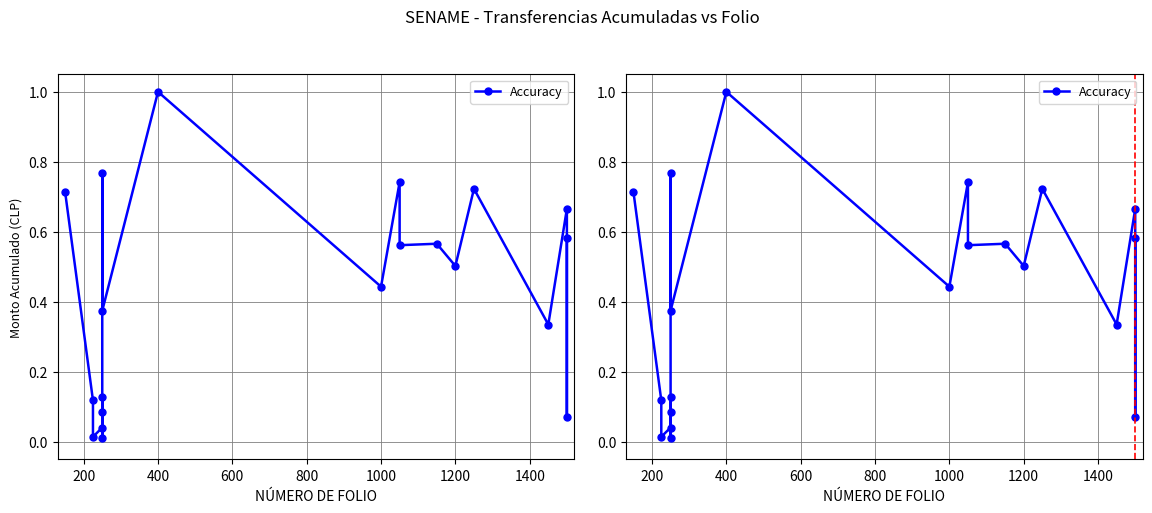

What is the difference between the second highest and minimum values?

0.8